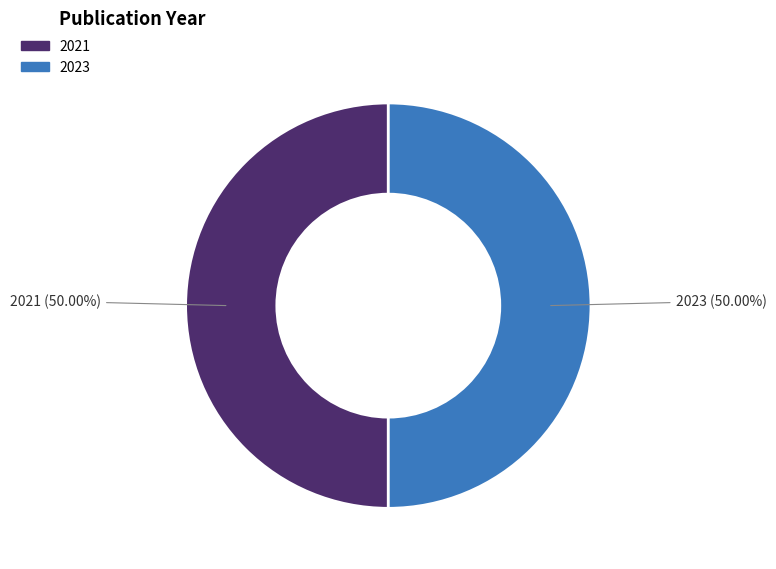

Do 2023 and 2021 together represent more than half of the pie?

Yes